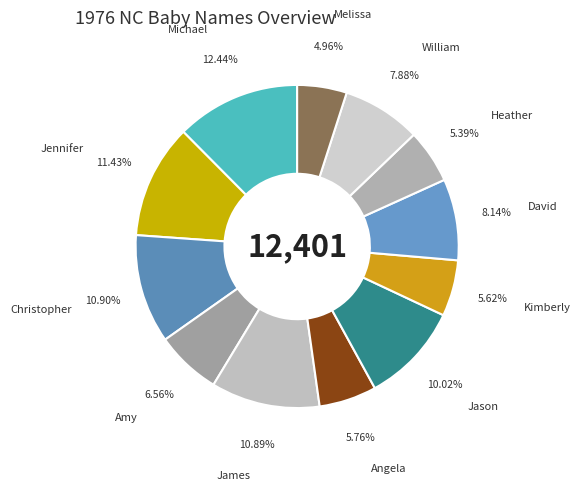

Count the number of slices in the pie.

12